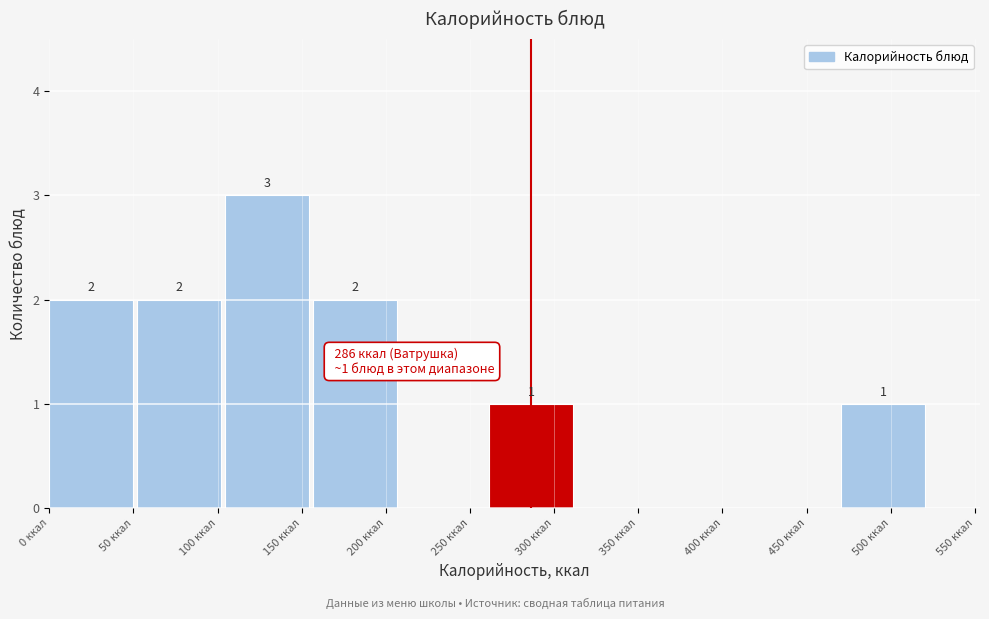

Which range on the x-axis has the tallest bar?

105 to 155